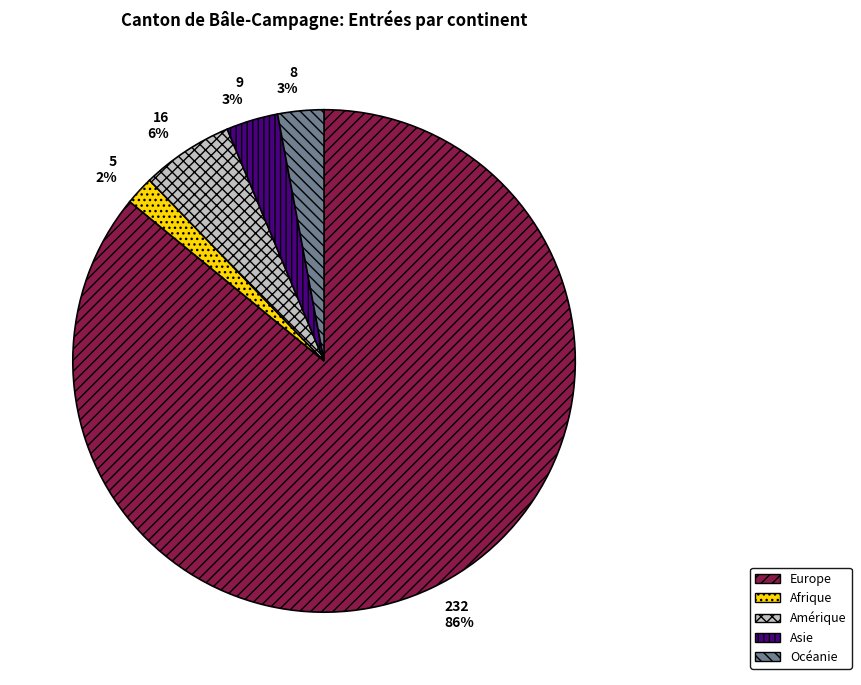

Which category has the biggest portion of the pie?

Europe